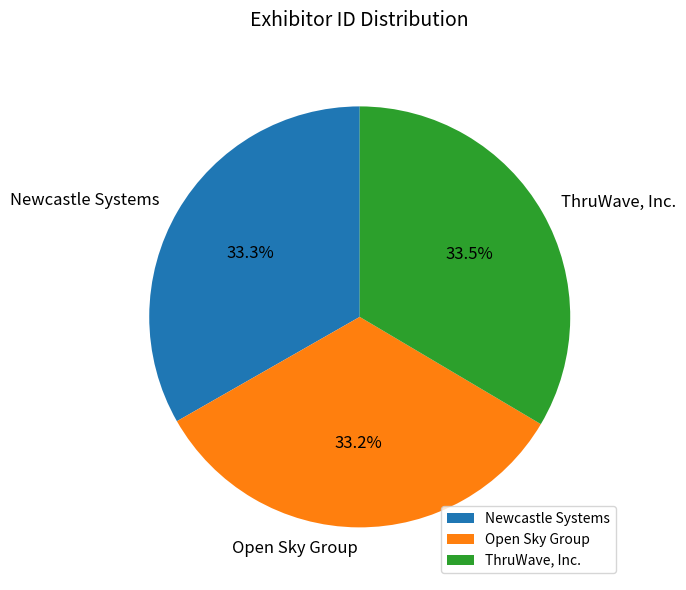

To the nearest percent, what portion does Newcastle Systems represent?

33%